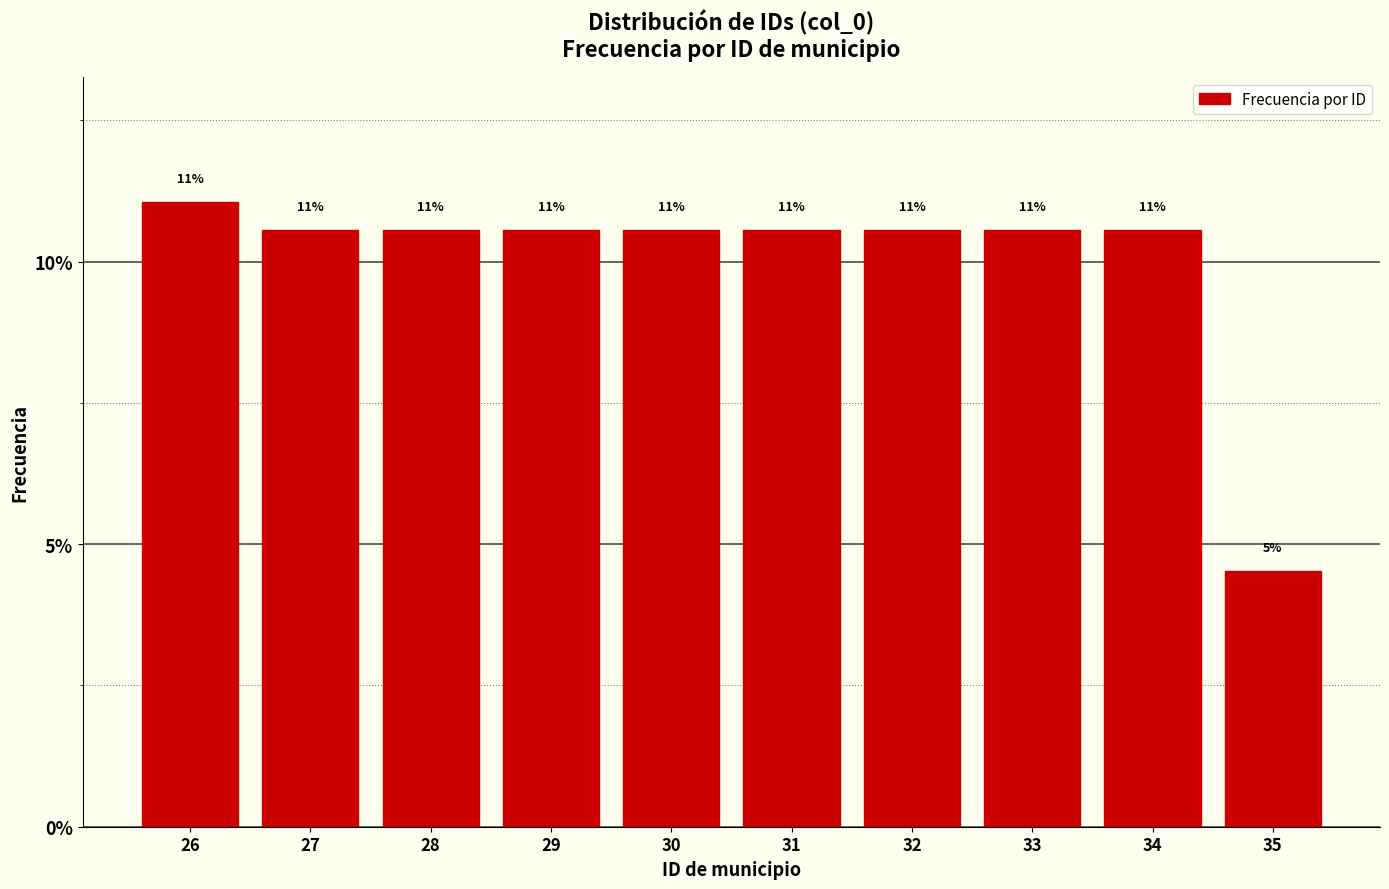

Where is the data nearest to the value 7?

35